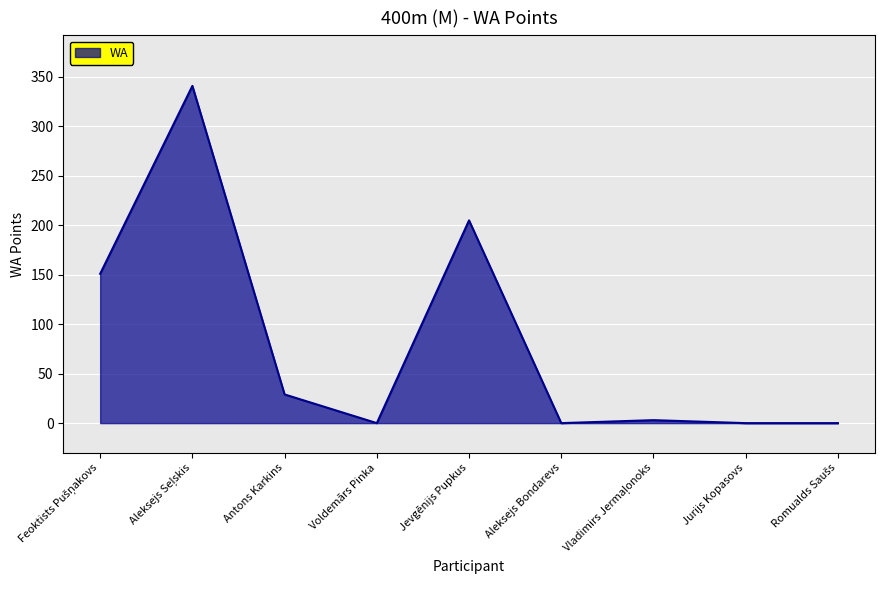

What is the greatest value displayed?

341